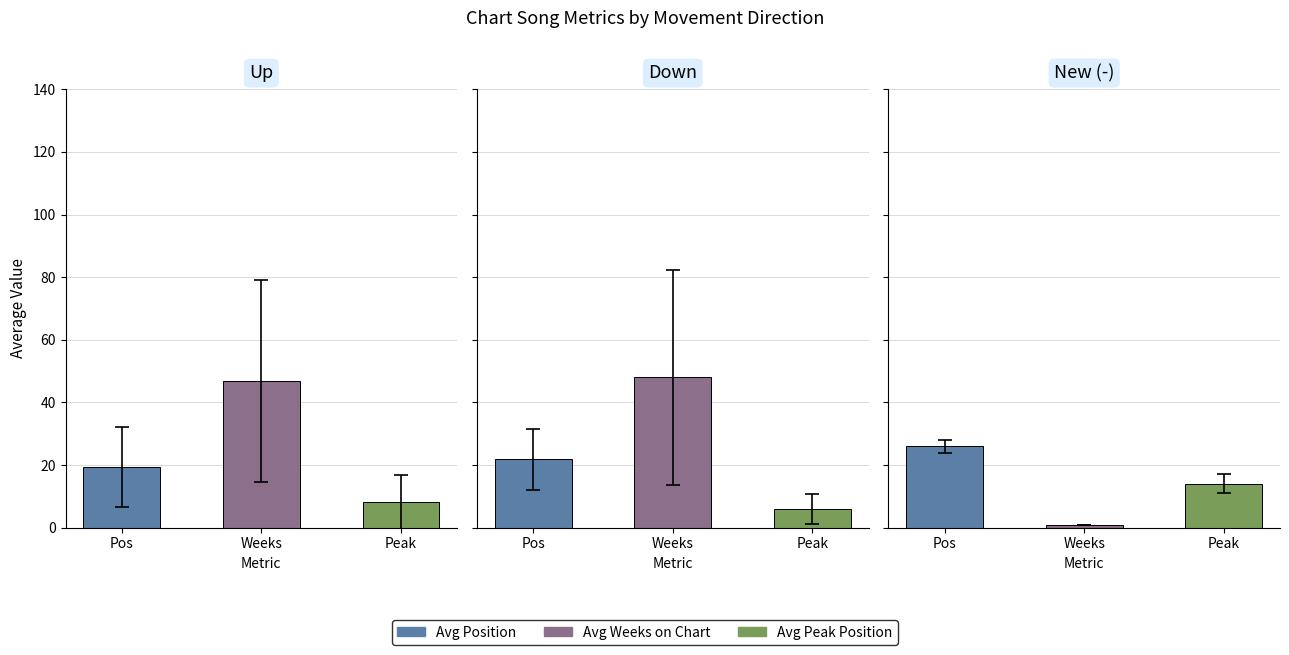

List the series in order of their peak value, highest first.

Avg Weeks on Chart, Avg Position, Avg Peak Position